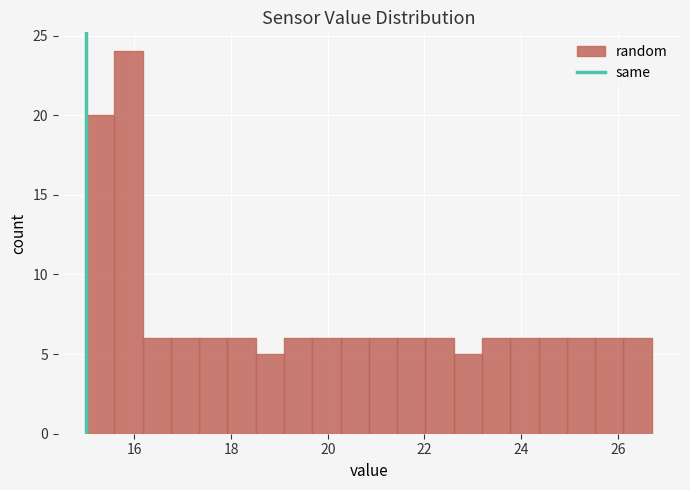

Around what value on the x-axis is the tallest bar? Give the approximate position of its centre, as read against the axis.

15.8